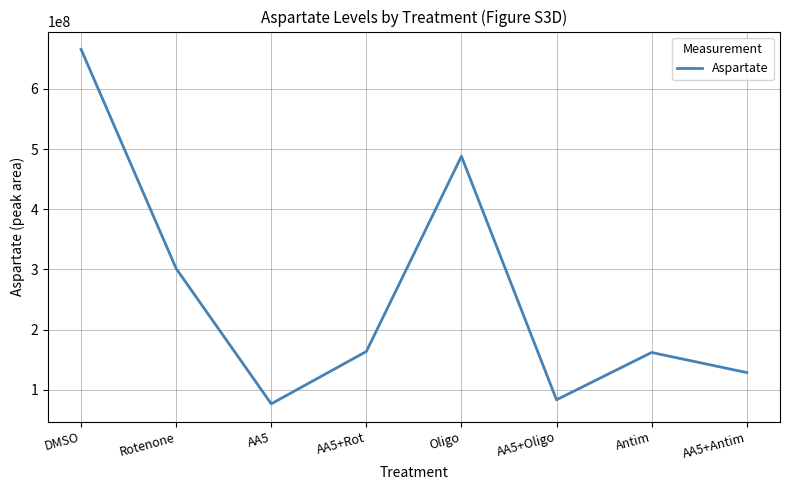

Count the number of data series in this chart.

1